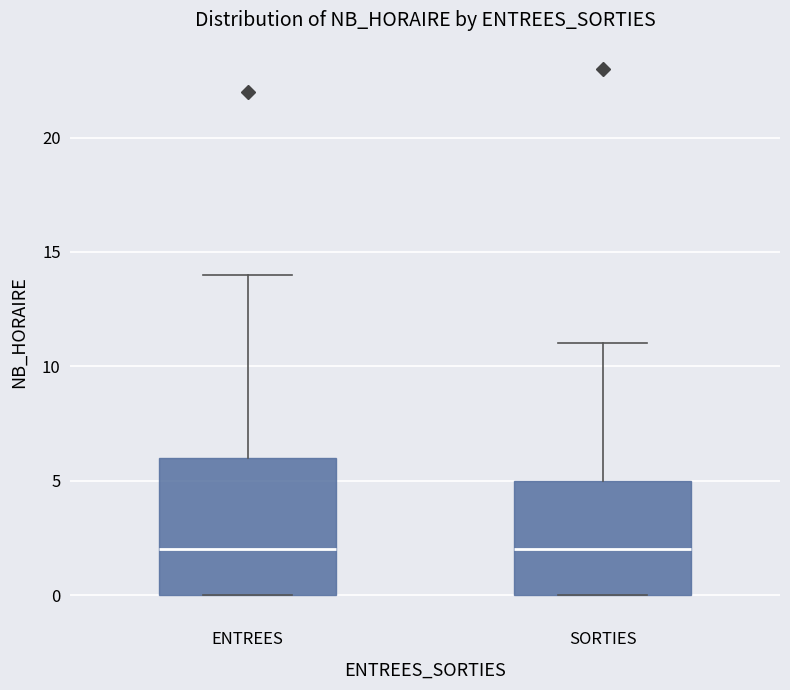

Comparing the boxes themselves (not the whiskers), which one is the tallest?

ENTREES